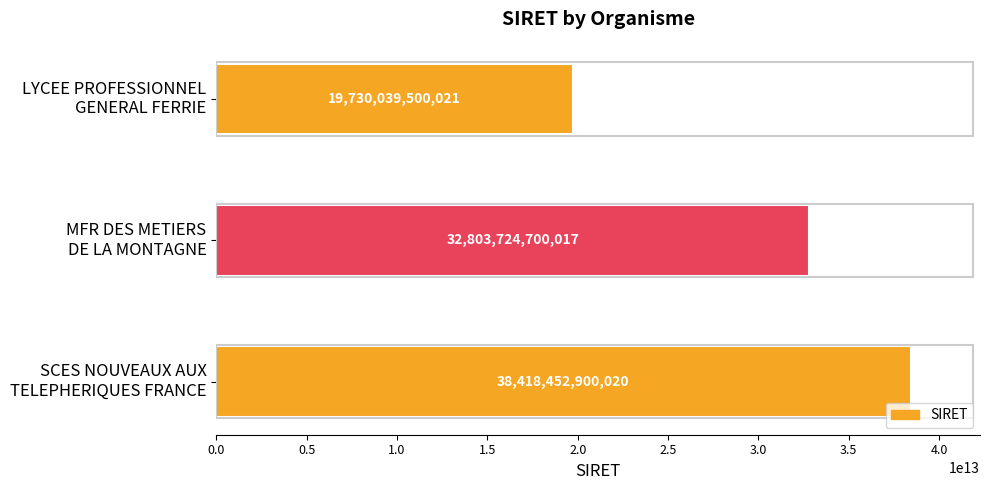

What is the greatest value displayed?

38418452900020